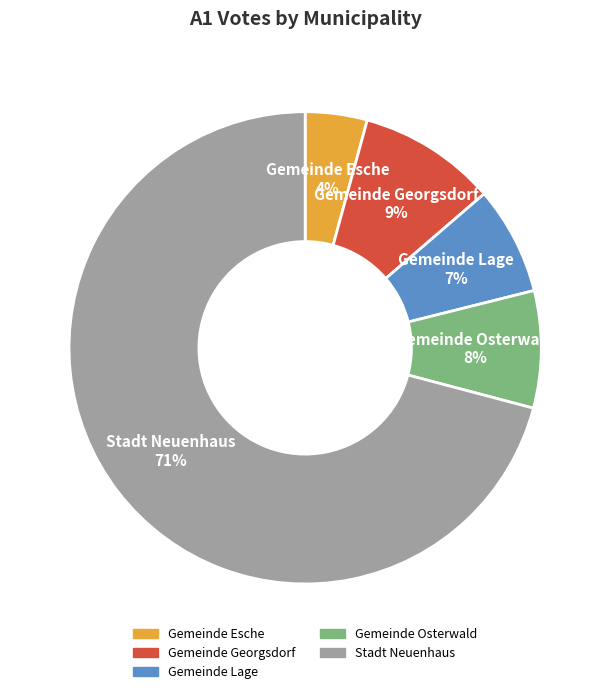

Is the sum of Gemeinde Esche and Gemeinde Georgsdorf greater than half?

No